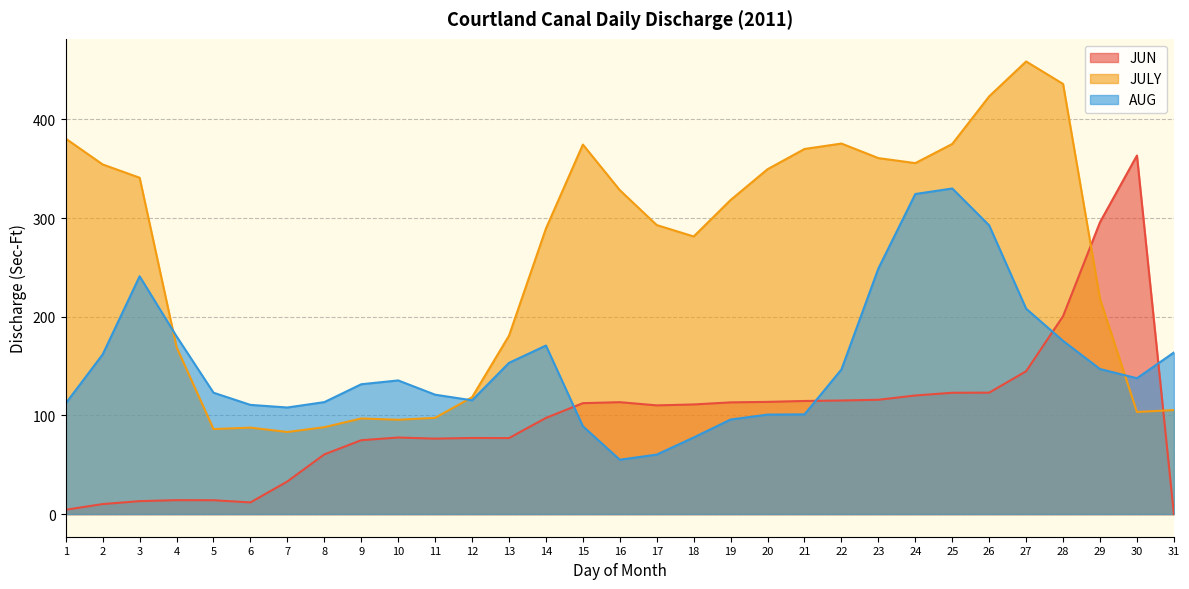

At how many categories does at least one series exceed 249?

20